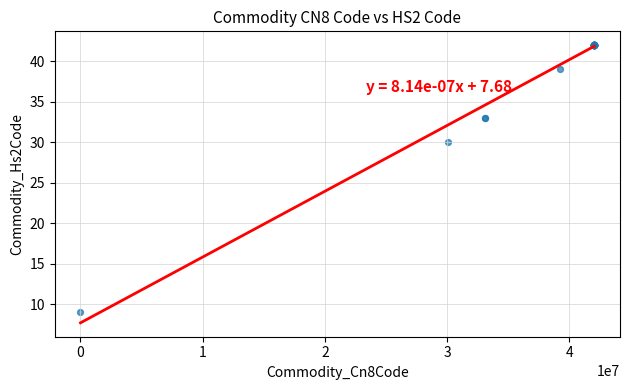

What Y value in the scatter plot is closest to 25?

30